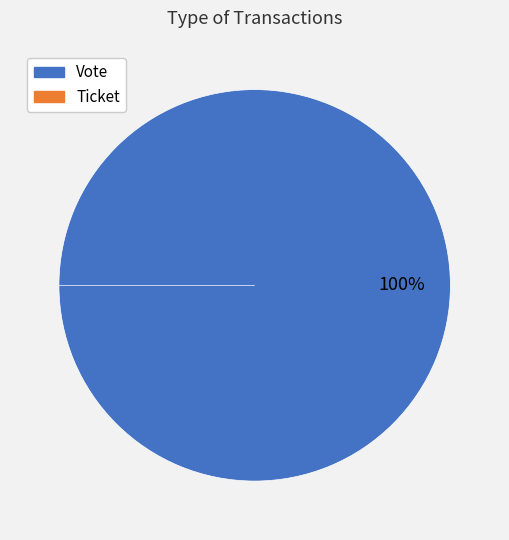

Do Vote and Ticket together represent more than half of the pie?

Yes